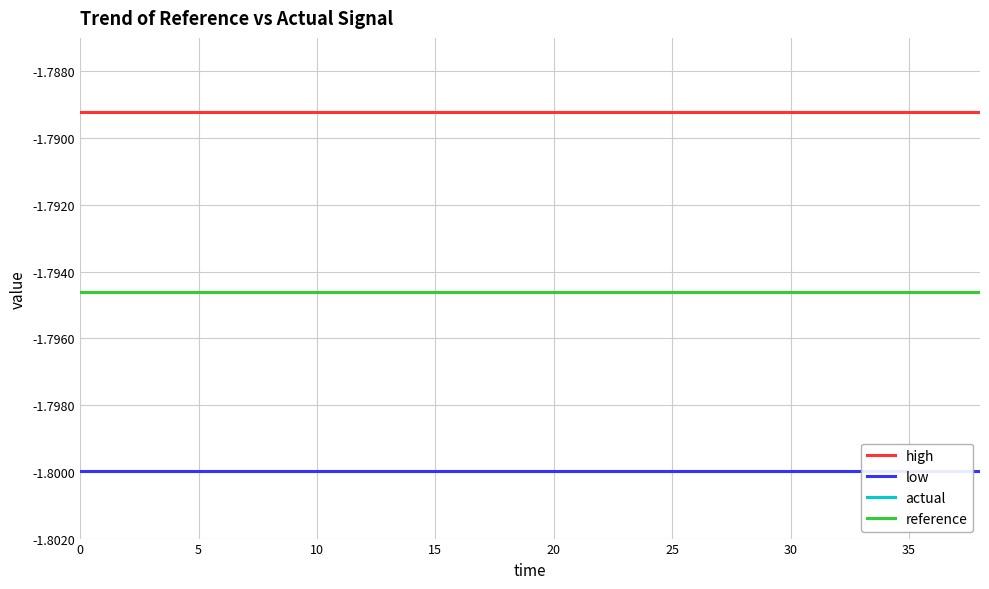

True or false: actual and high cross at least once.

False